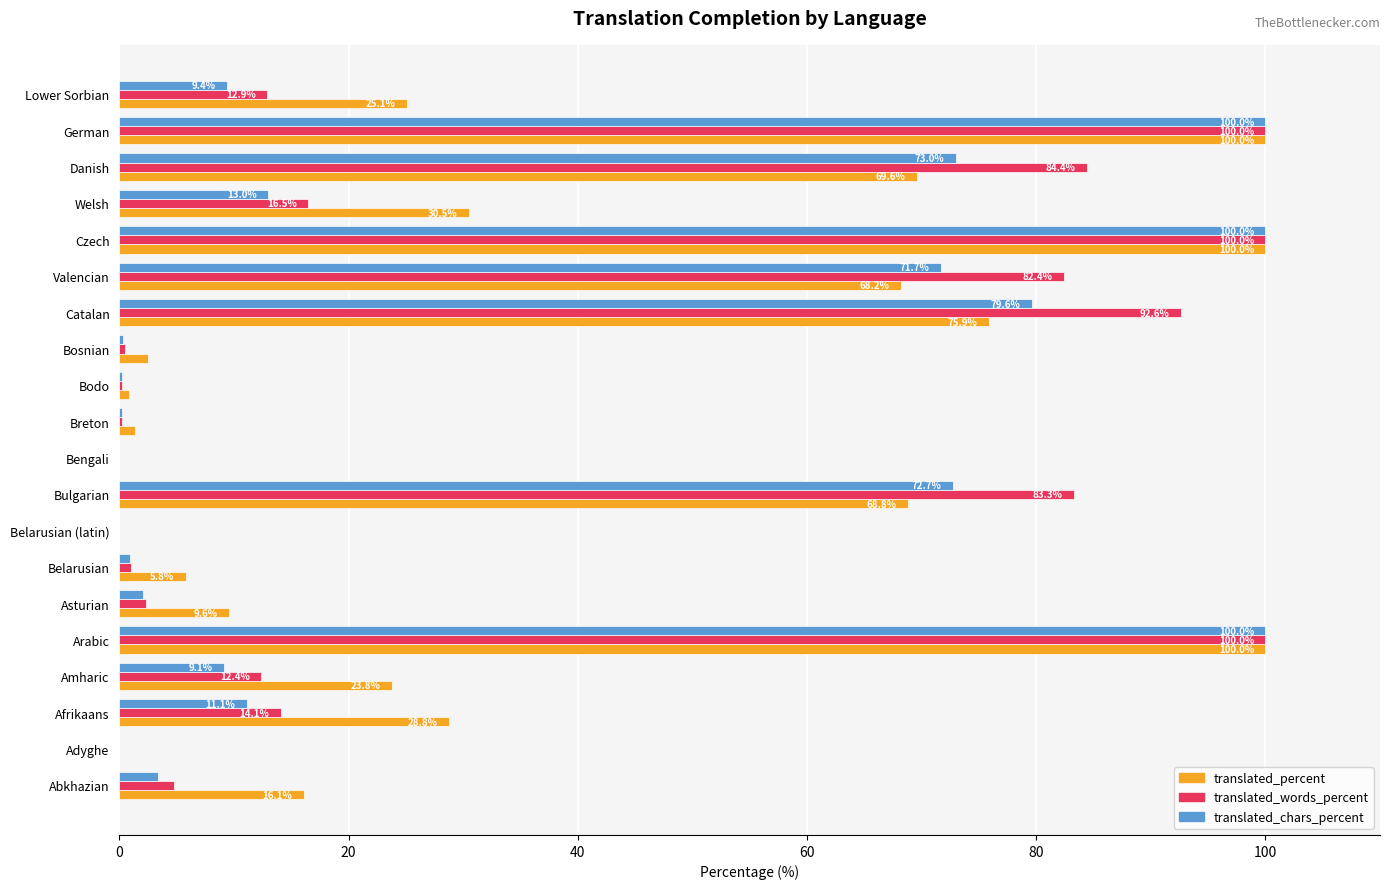

What is the maximum value for translated_words_percent?

100.0